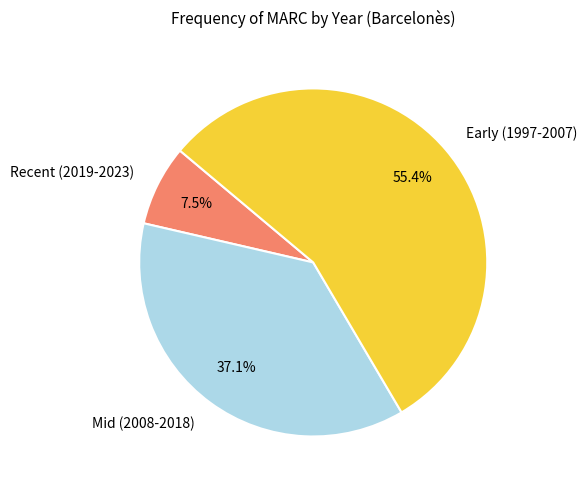

What is the ratio of the value at Mid (2008-2018) to the value at Early (1997-2007)?

0.7